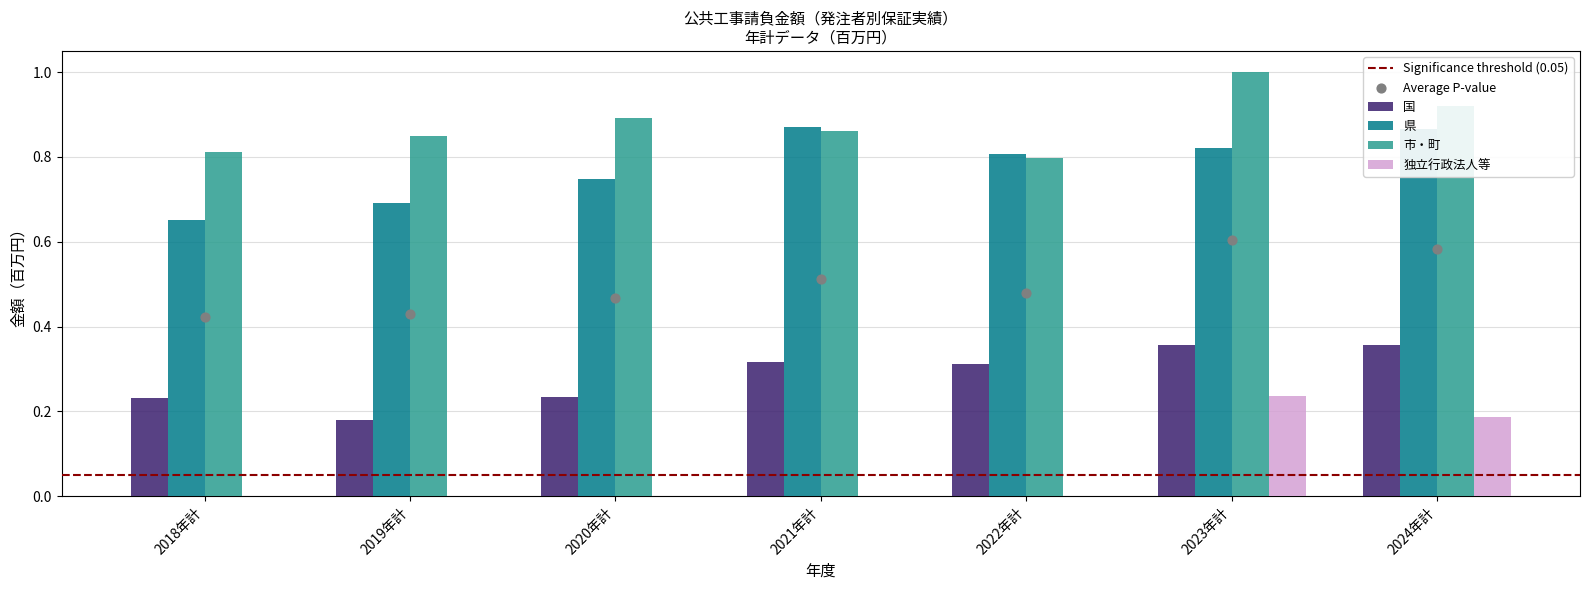

Which series has the largest Y range (max minus min)?

独立行政法人等